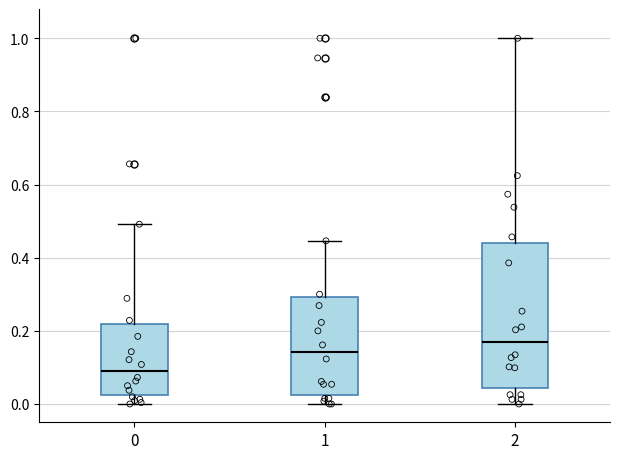

Where is the lower edge of the box at x = 1 on the y-axis? The values are not printed on the chart, so give them approximately, as read against the axis.

0.02